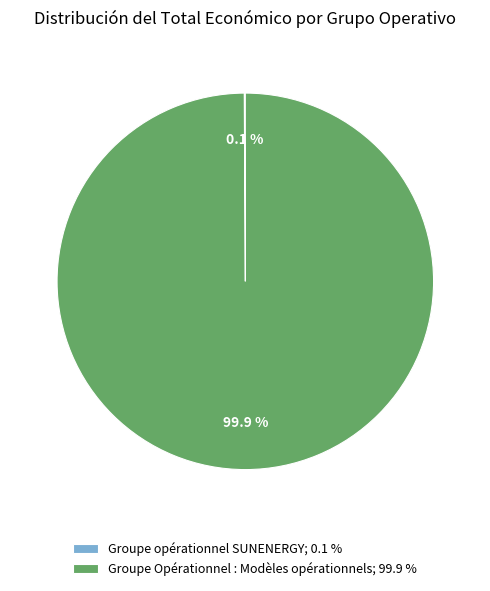

Is there any slice that represents more than half of the pie?

Yes